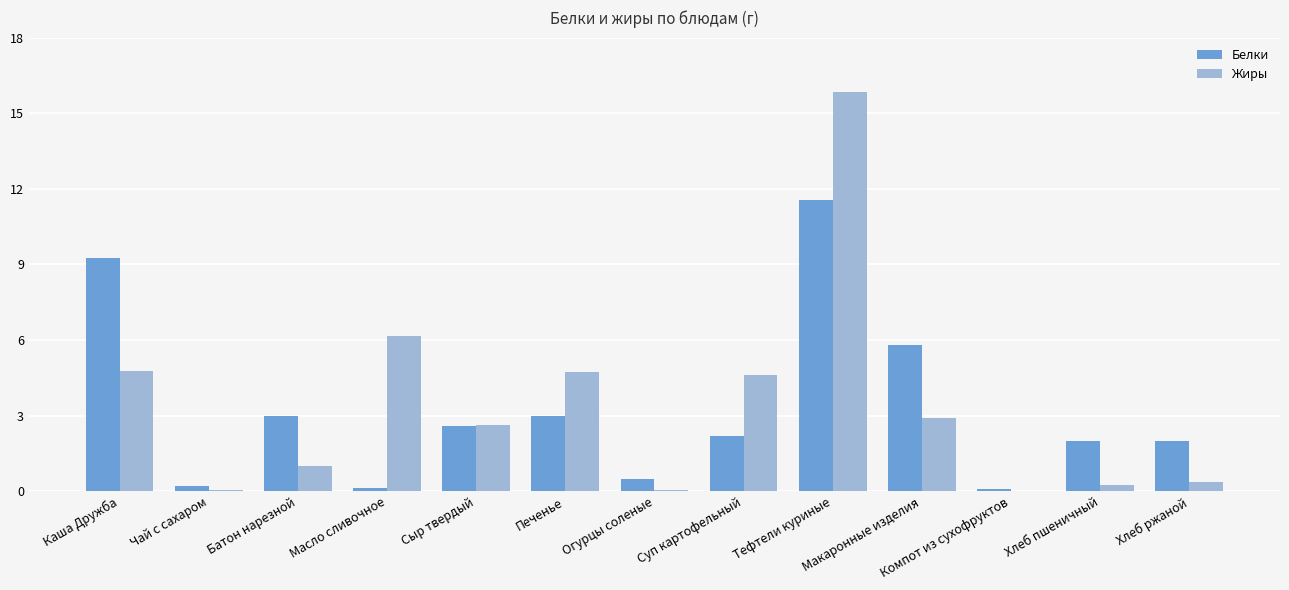

Is it true that Жиры equals 6.3 at Печенье?

False